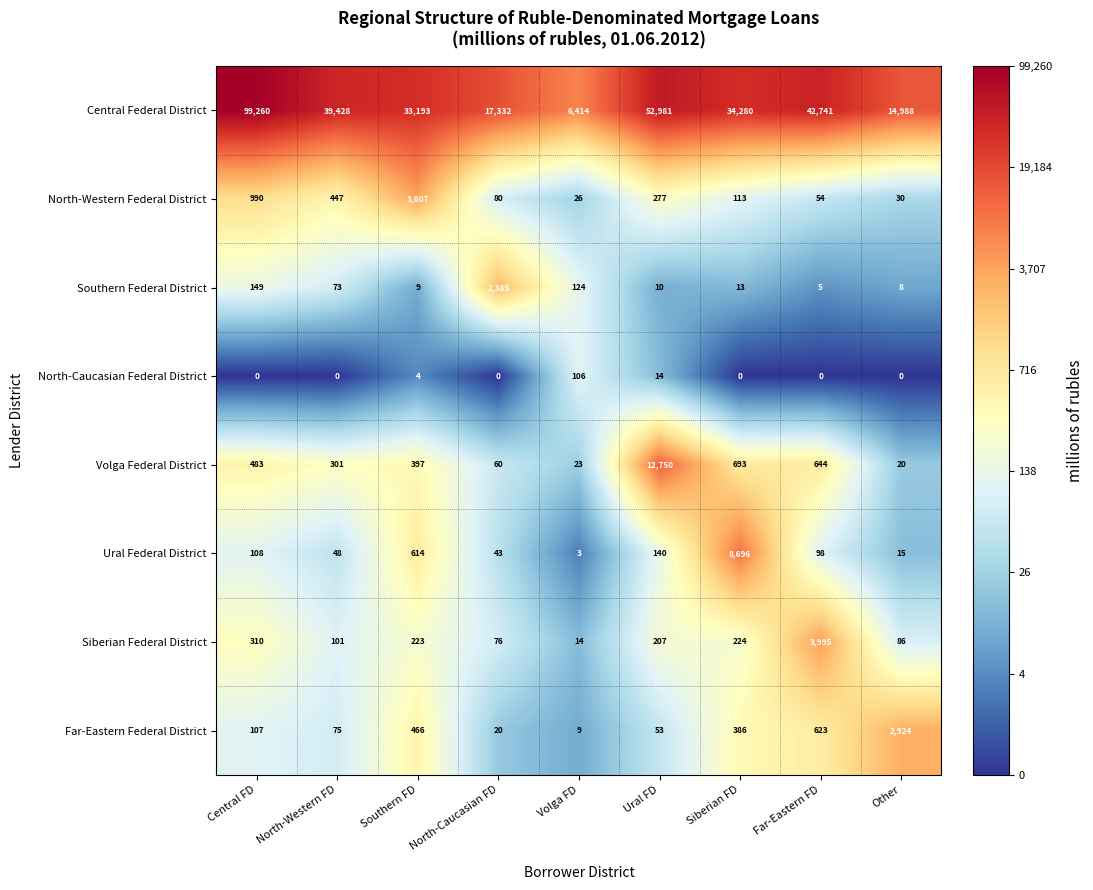

What is the difference between the Siberian Federal District values at Volga FD and Southern FD?

209